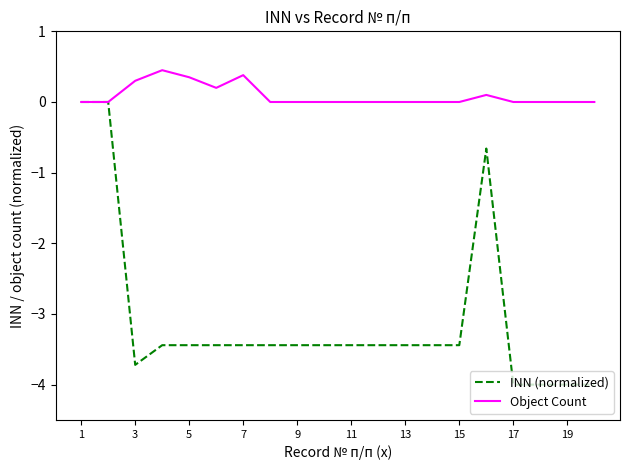

What is the minimum value shown in the chart?

-4.0